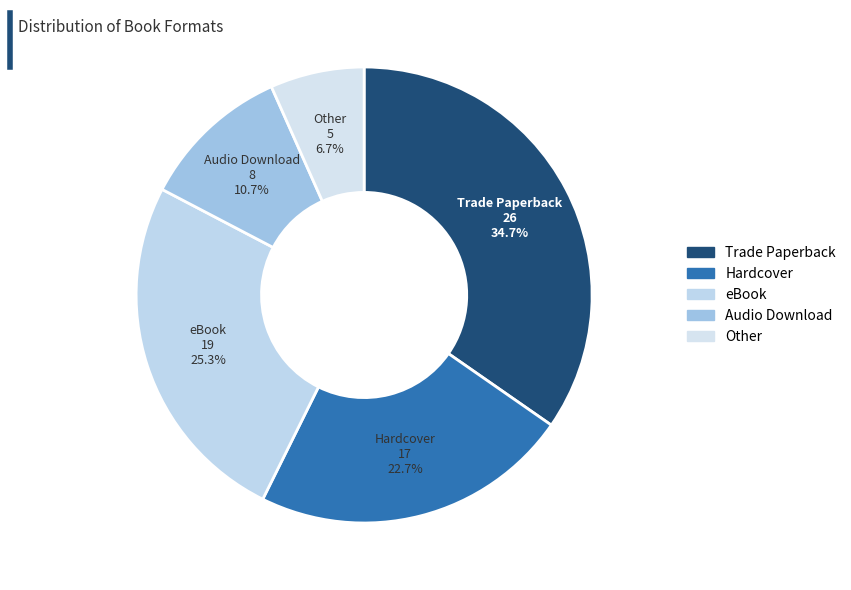

Count the number of slices in the pie.

5